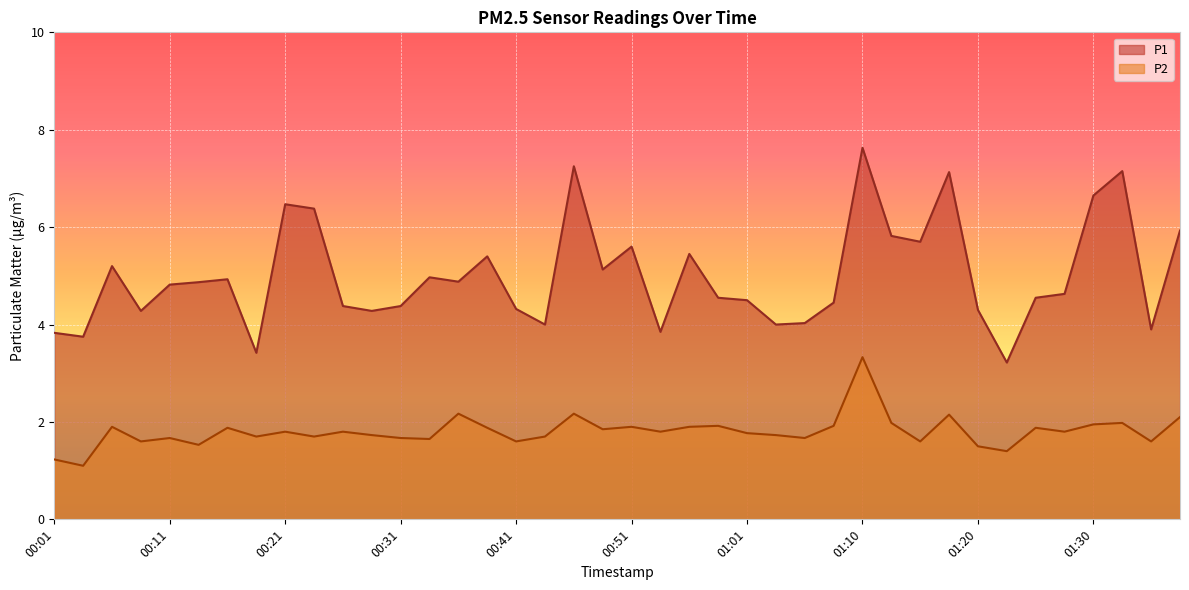

True or false: P2 and P1 cross at least once.

False